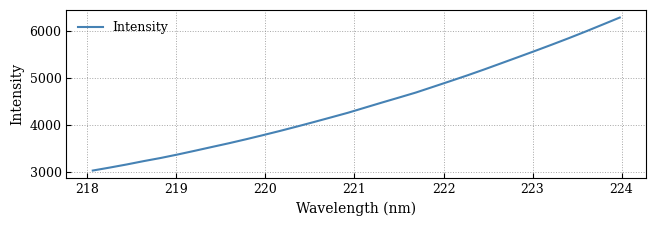

What is the maximum value shown in the chart?

6289.0